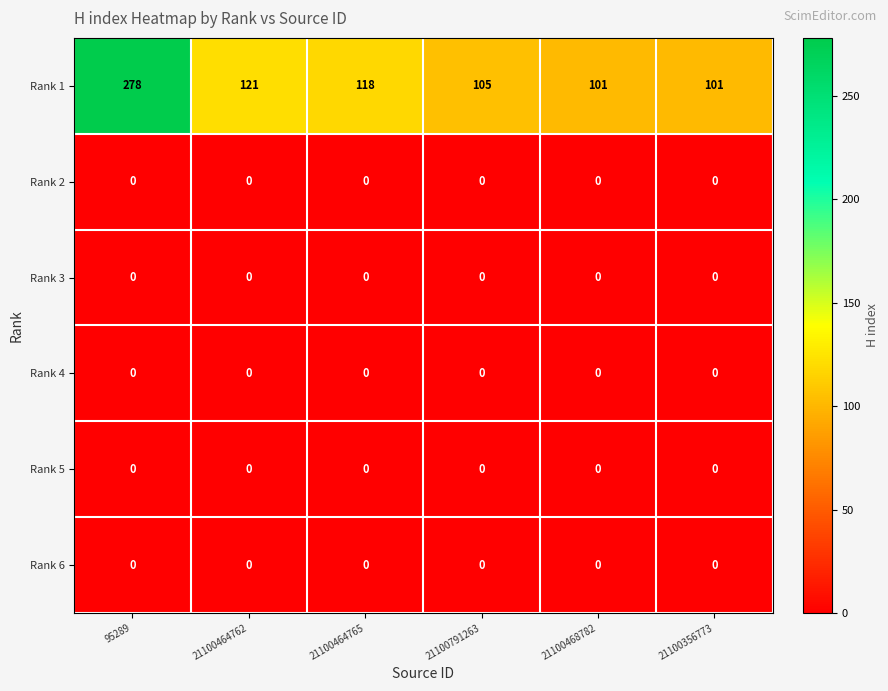

How many series are shown in this chart?

6